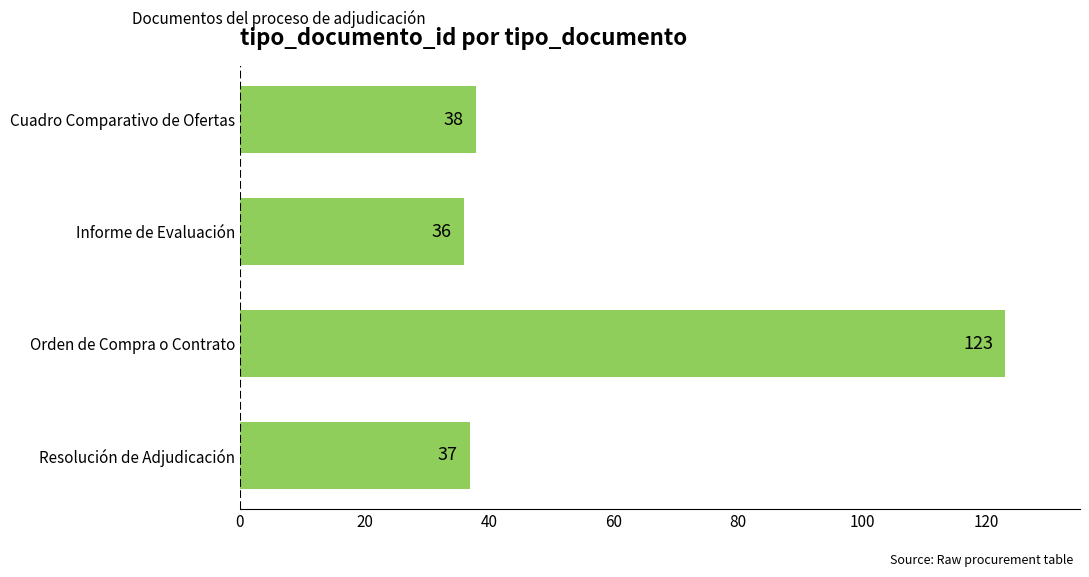

Which has a higher value, Orden de Compra o Contrato or Cuadro Comparativo de Ofertas?

Orden de Compra o Contrato